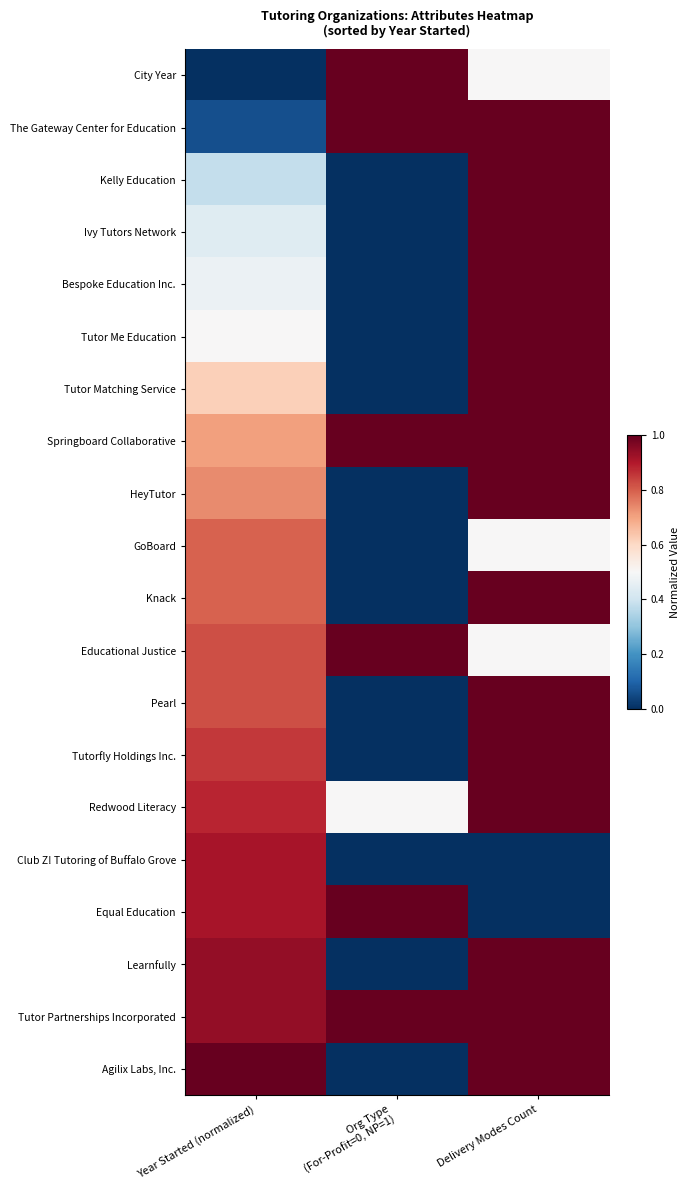

Between Org Type
(For-Profit=0, NP=1) and Delivery Modes Count, which is larger?

Org Type
(For-Profit=0, NP=1)